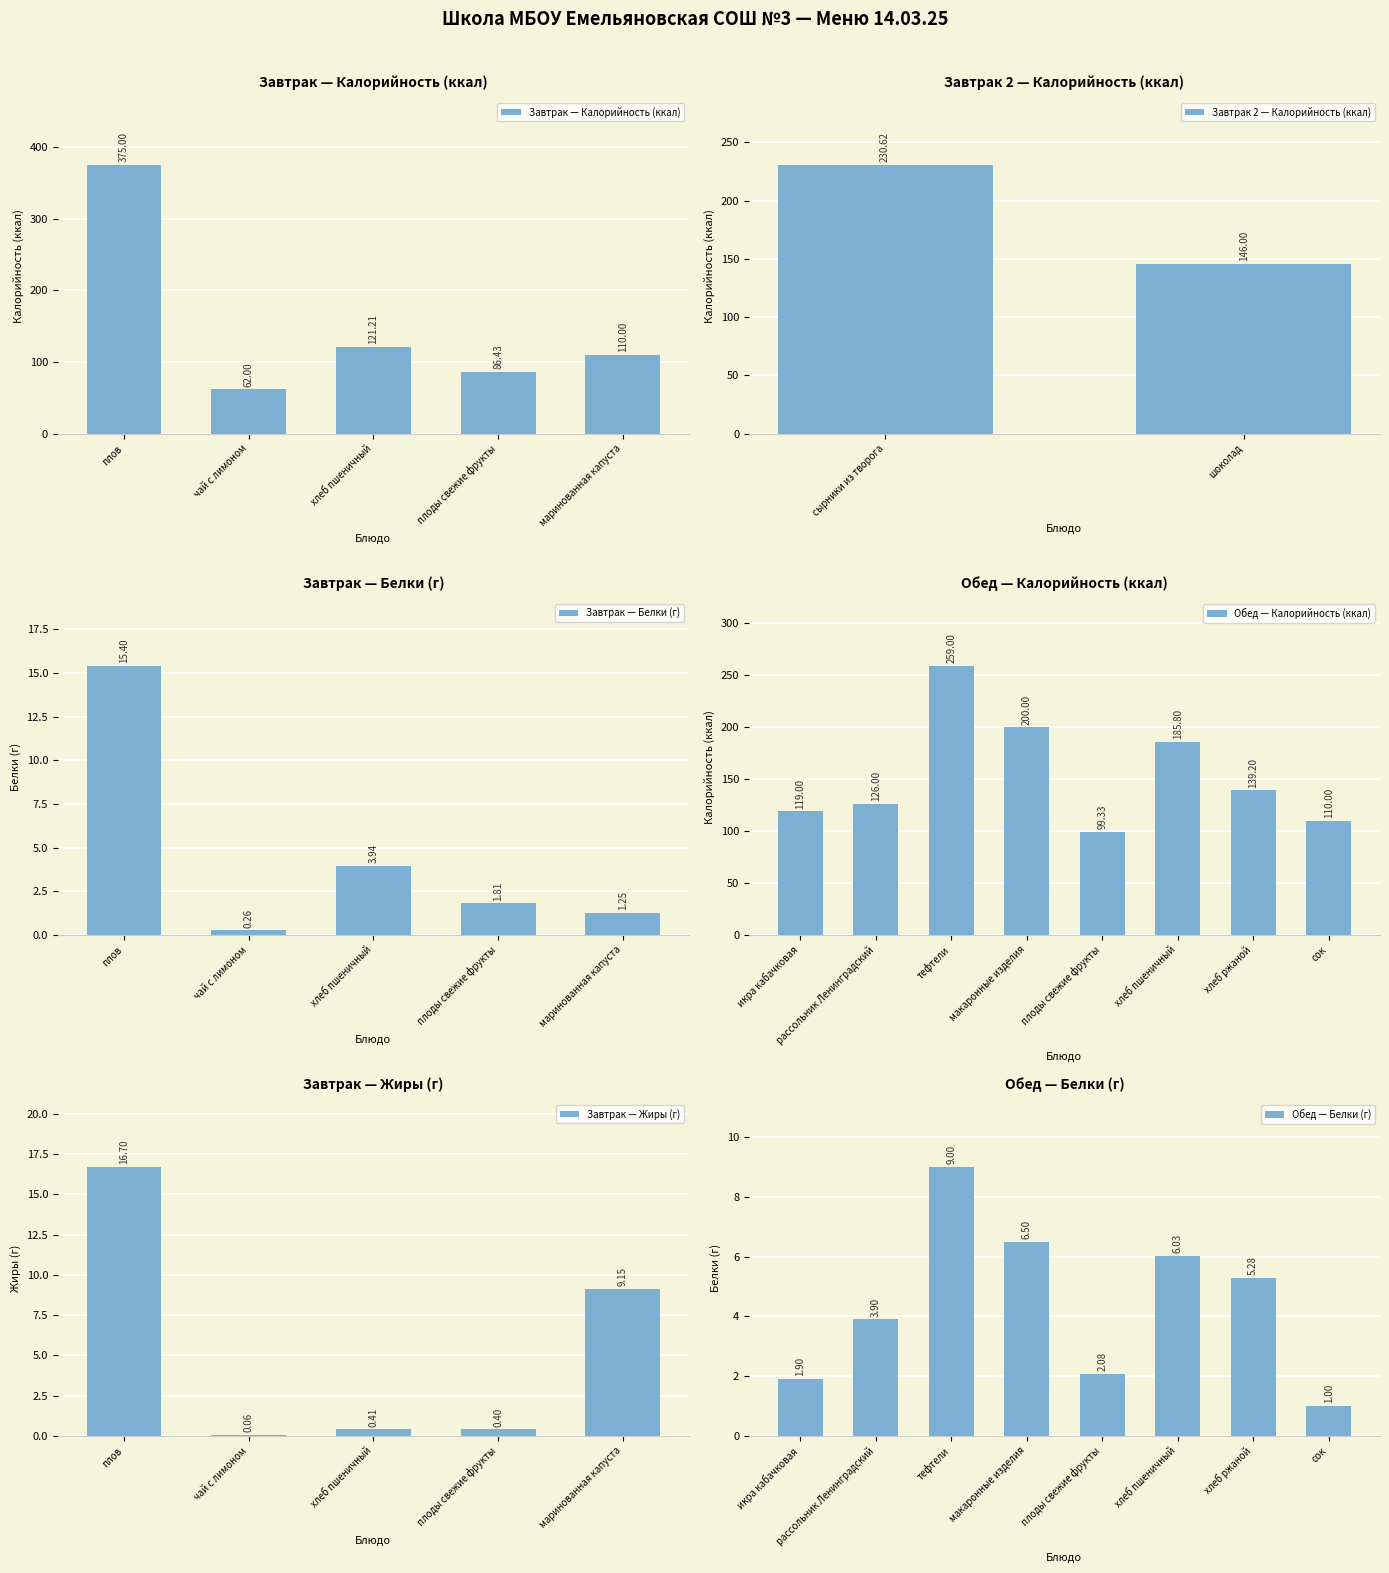

What is the difference between the second highest and second lowest values in the Завтрак — Калорийность (ккал) series?

34.8